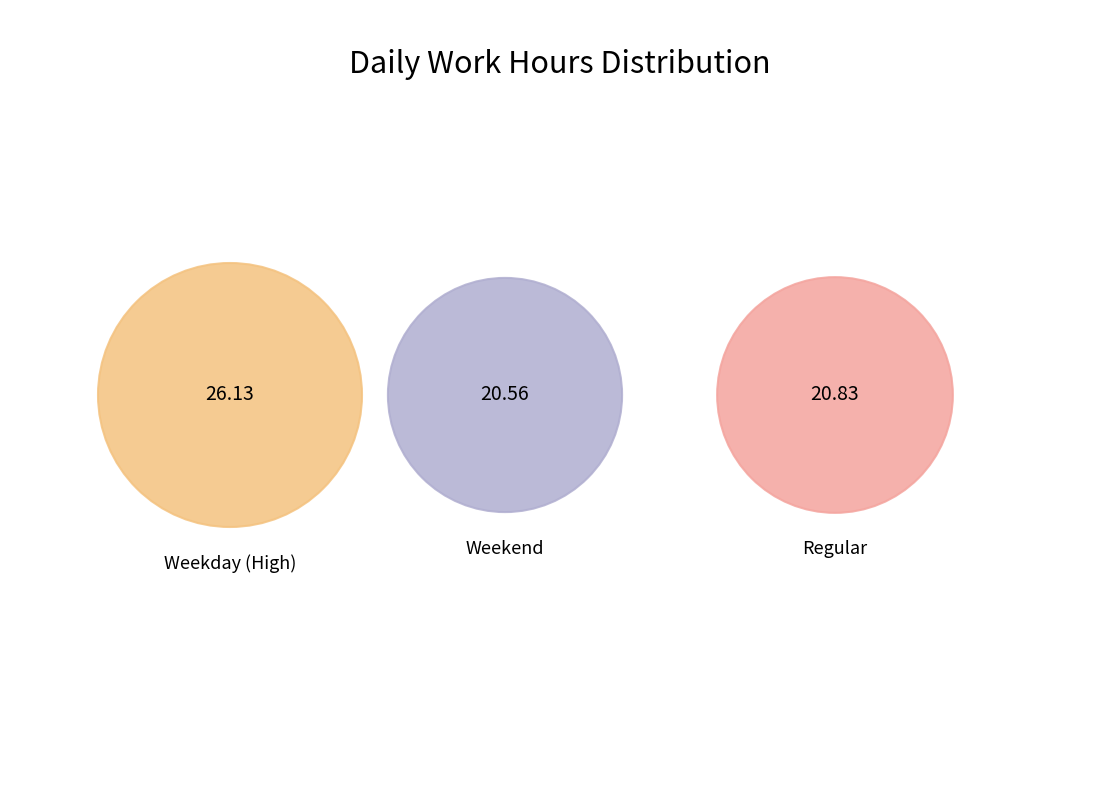

Does Thu account for over 50% of the chart?

No